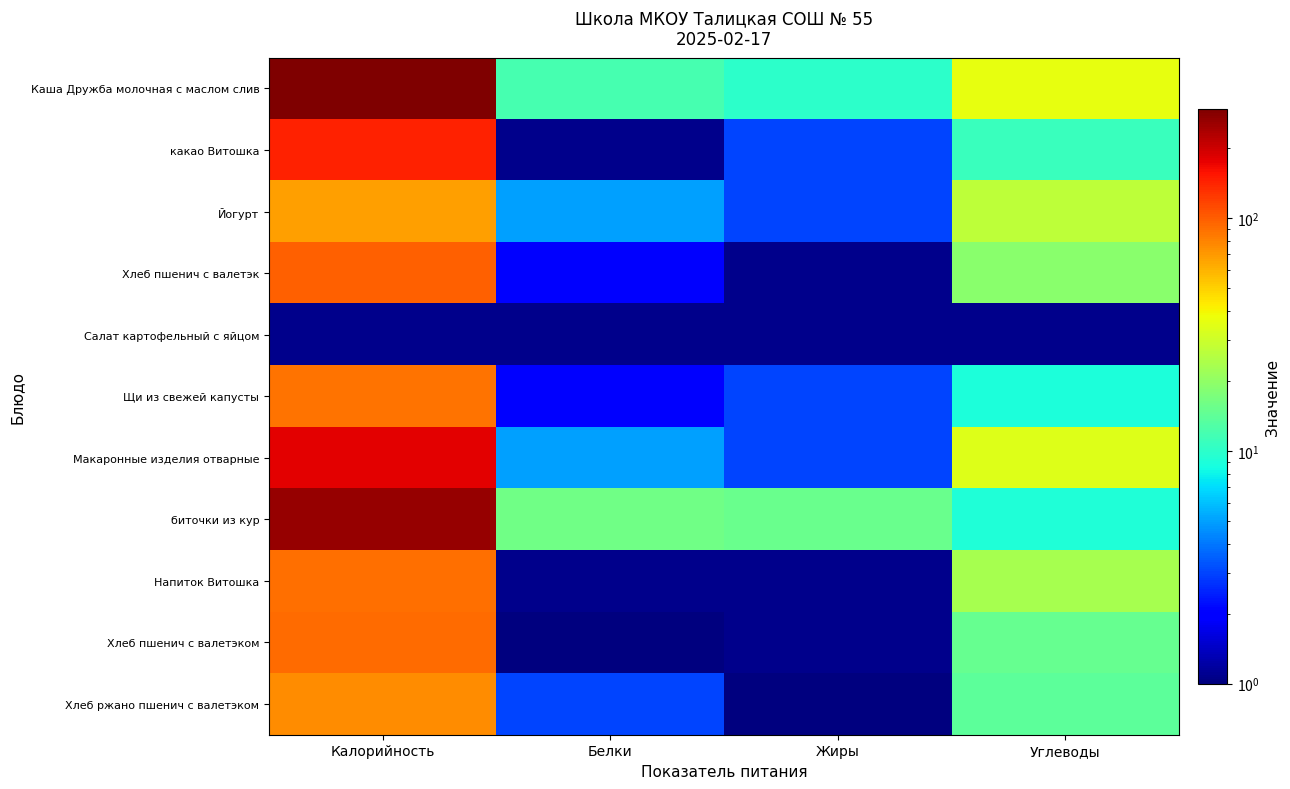

Rank the categories by Салат картофельный с яйцом value from lowest to highest.

Калорийность, Белки, Жиры, Углеводы